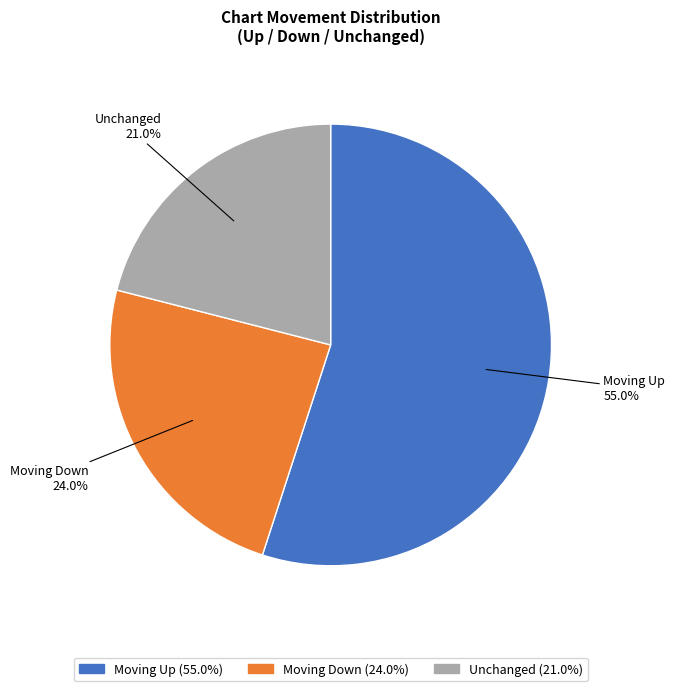

Count the number of slices in the pie.

3